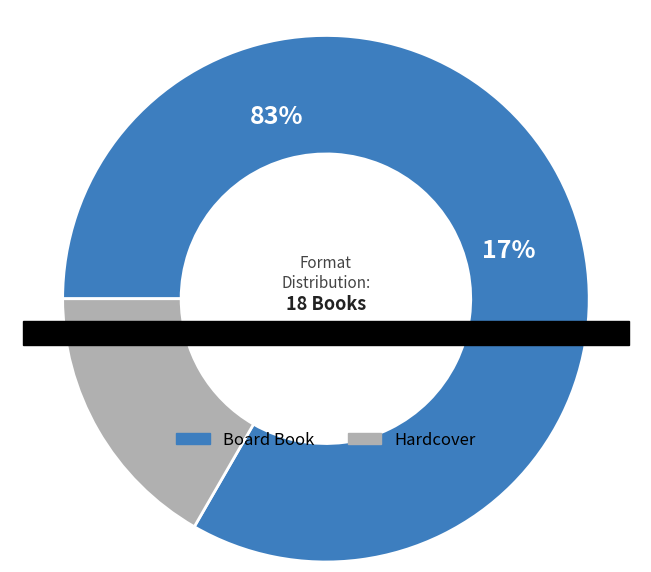

Which slice represents more than half of the pie?

Board Book